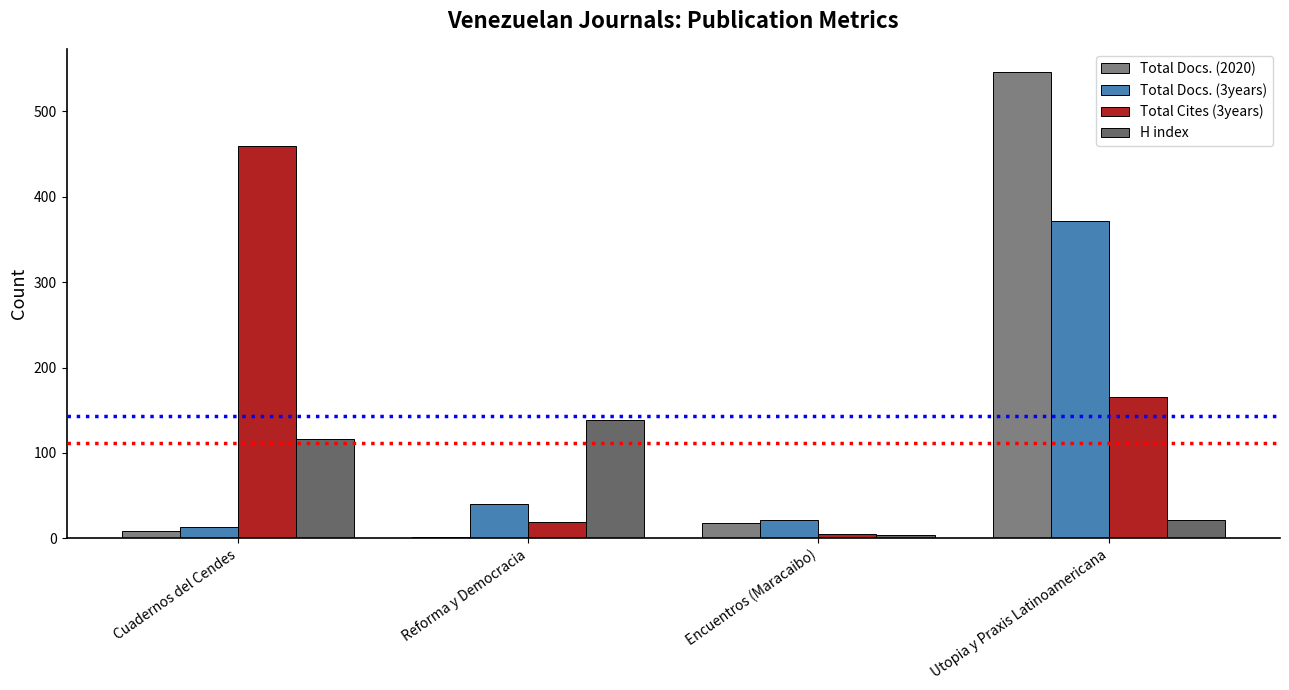

Are the bars grouped side by side (vs. stacked)?

Yes